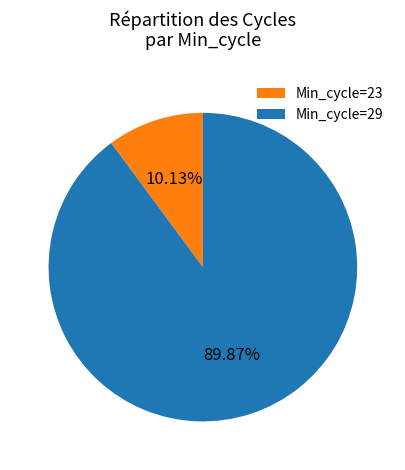

Rank the categories by value from highest to lowest.

Min_cycle=29, Min_cycle=23